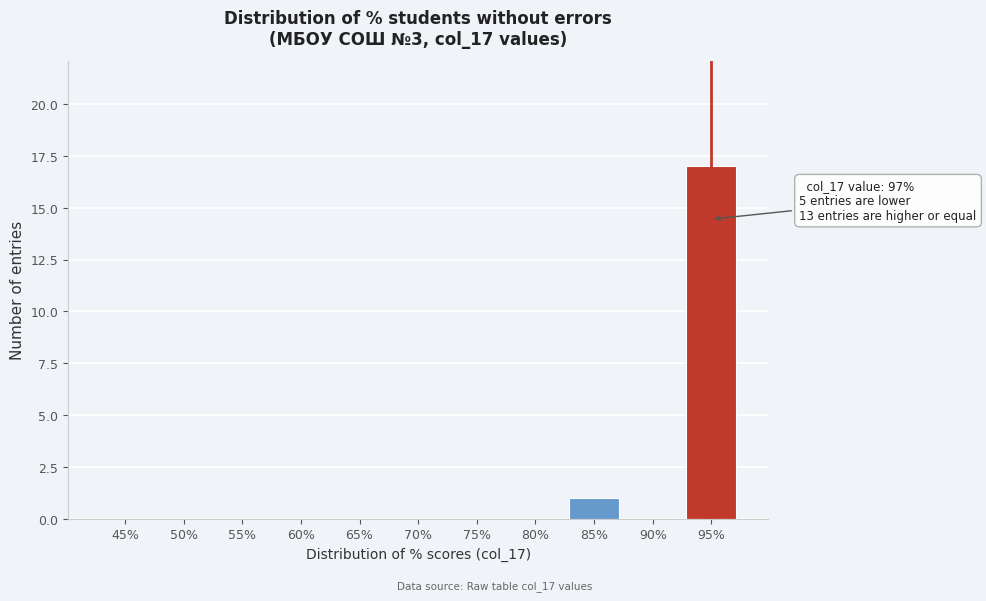

Reading left to right, what are all the values shown in this chart?

45%=0	50%=0	55%=0	60%=0	65%=0	70%=0	75%=0	80%=0	85%=1	90%=0	95%=17